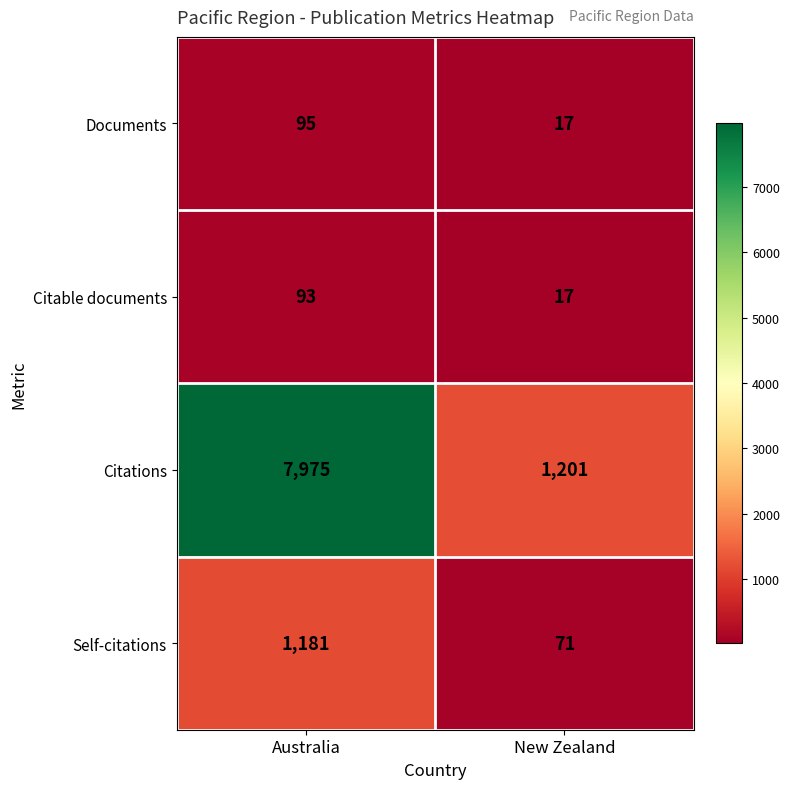

What is the total value across all series at New Zealand?

1306